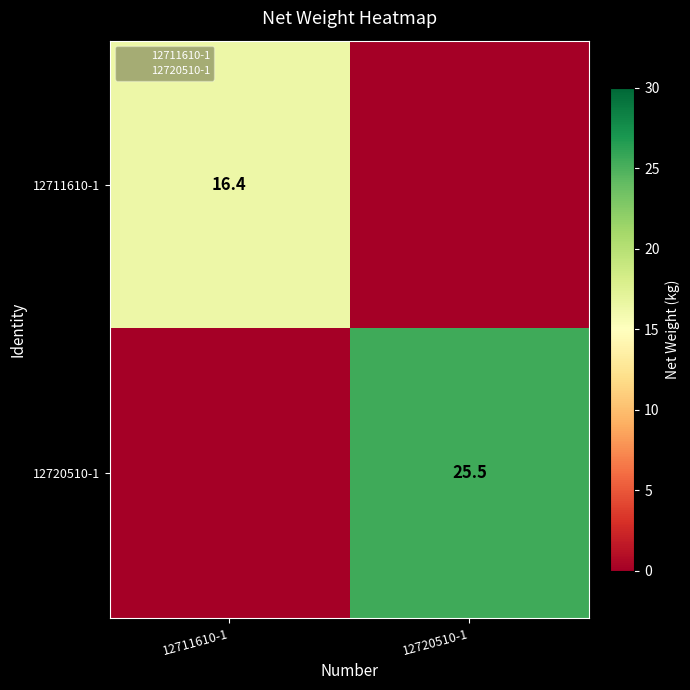

Count the number of data series in this chart.

2